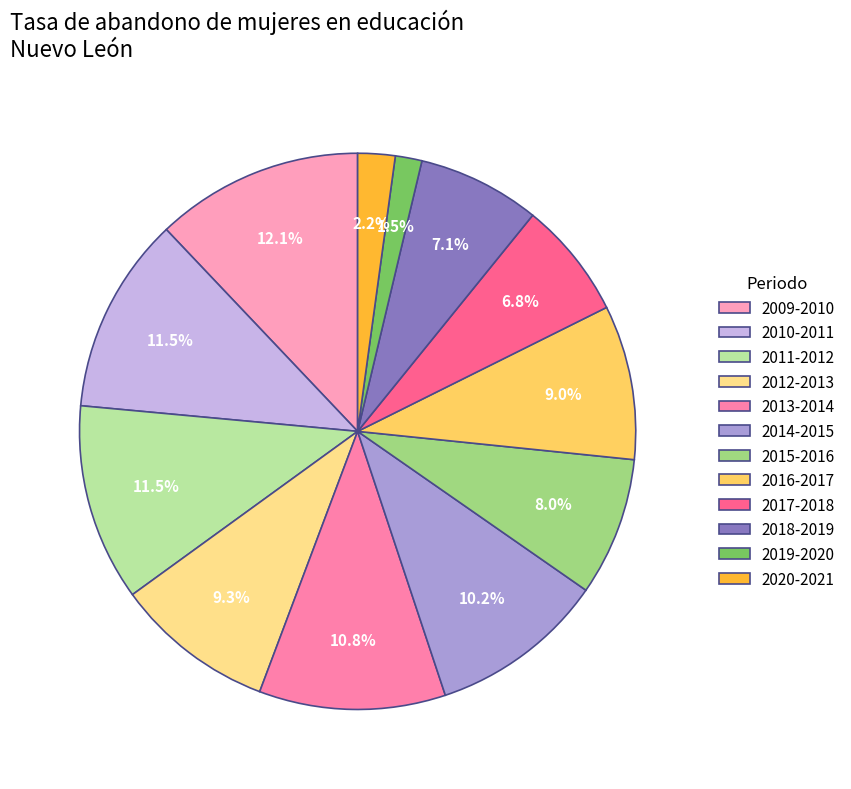

Is there a majority slice in this chart?

No